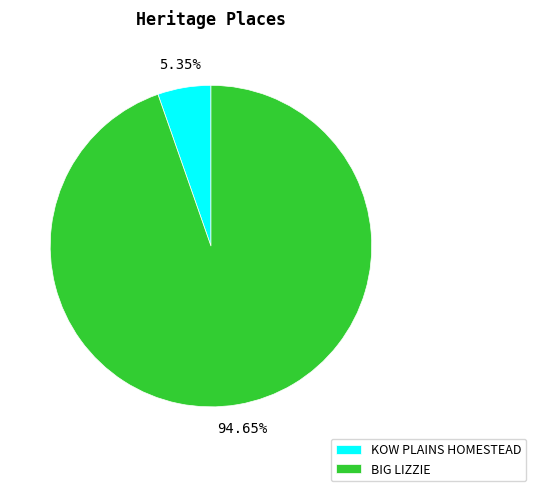

To the nearest percent, what percentage of the pie is BIG LIZZIE?

95%